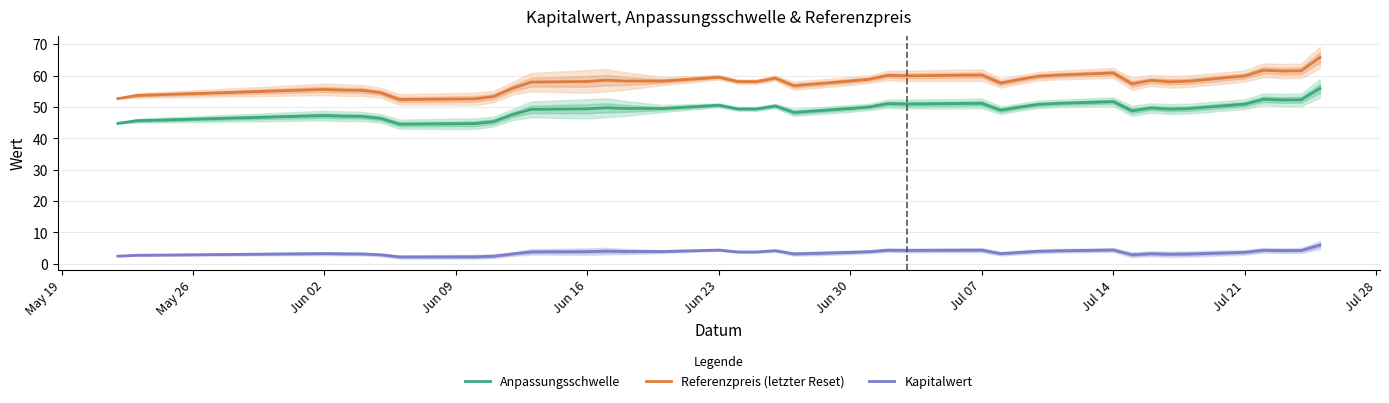

What are all the series names shown in the legend?

Anpassungsschwelle, Referenzpreis (letzter Reset), Kapitalwert